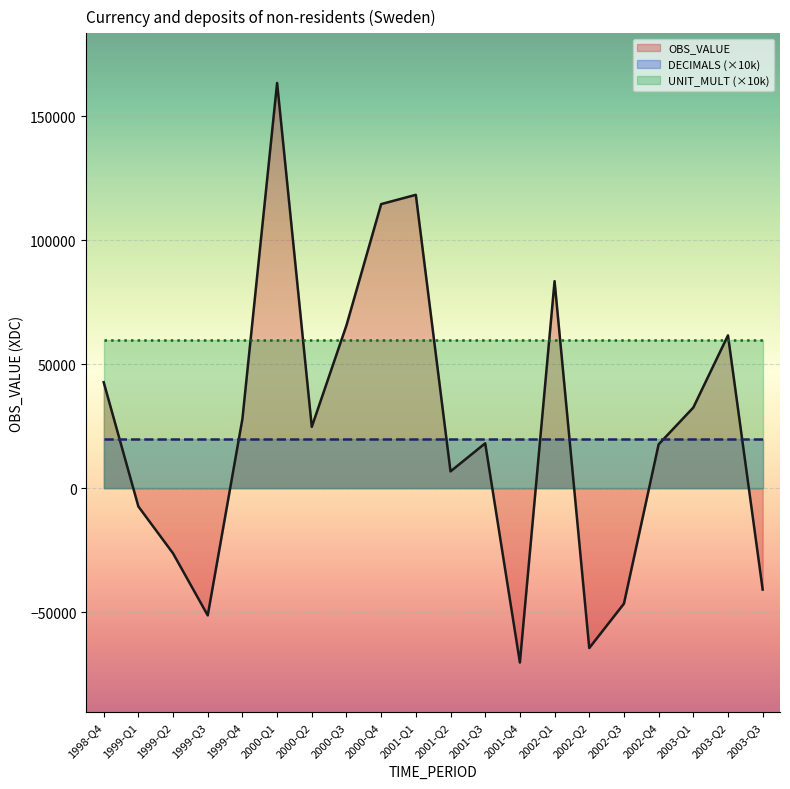

How many data points does each series have?

20